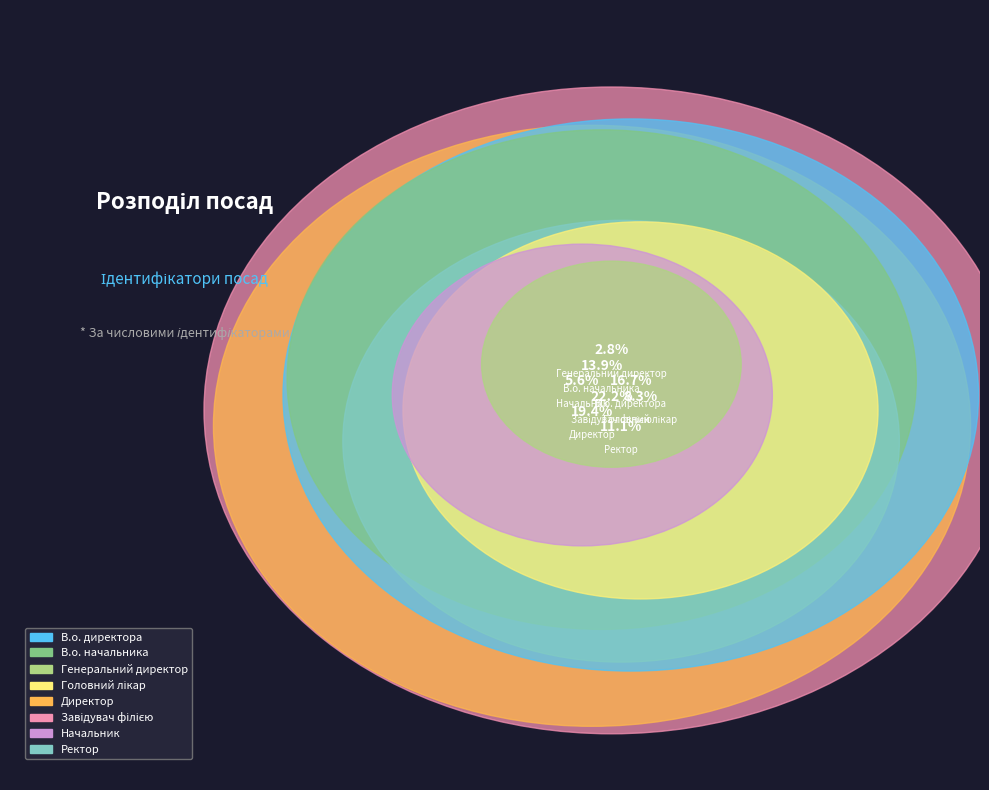

How much of the chart is everything except Головний лікар?

91.7%